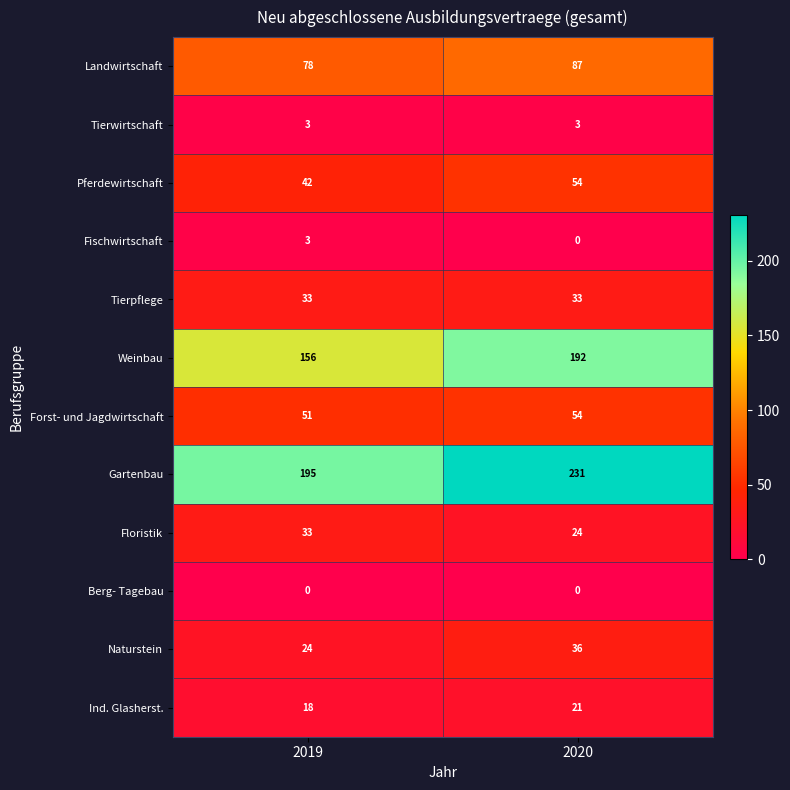

How many distinct data groups are displayed?

12